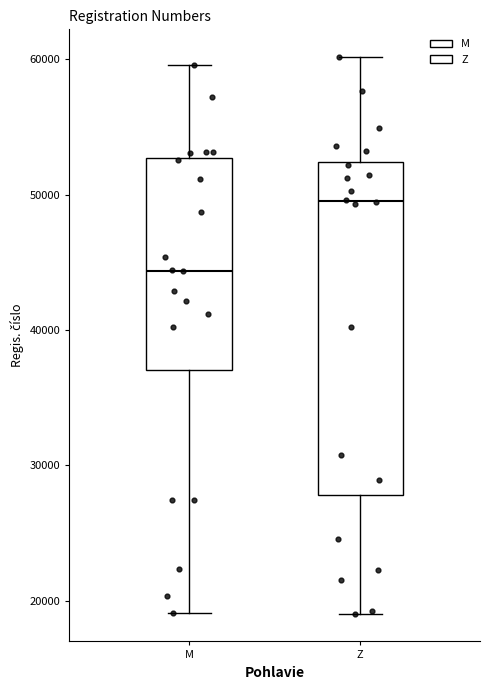

Where is the lower edge of the box for M on the y-axis? The values are not printed on the chart, so give them approximately, as read against the axis.

37000